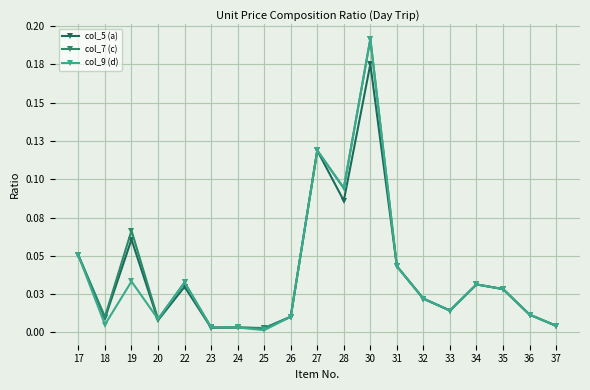

Which category has the lowest value in the col_5 (a) series?

25